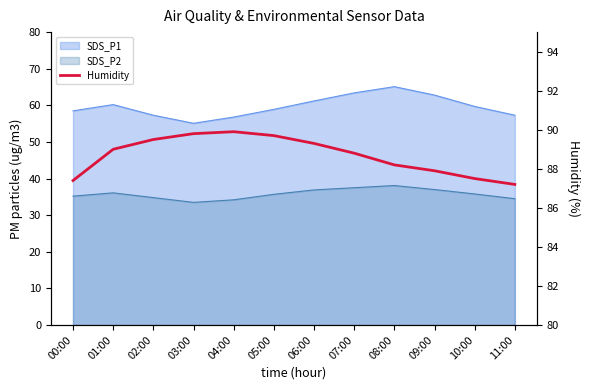

What is the change in value from 02:00 to 04:00?

+0.4